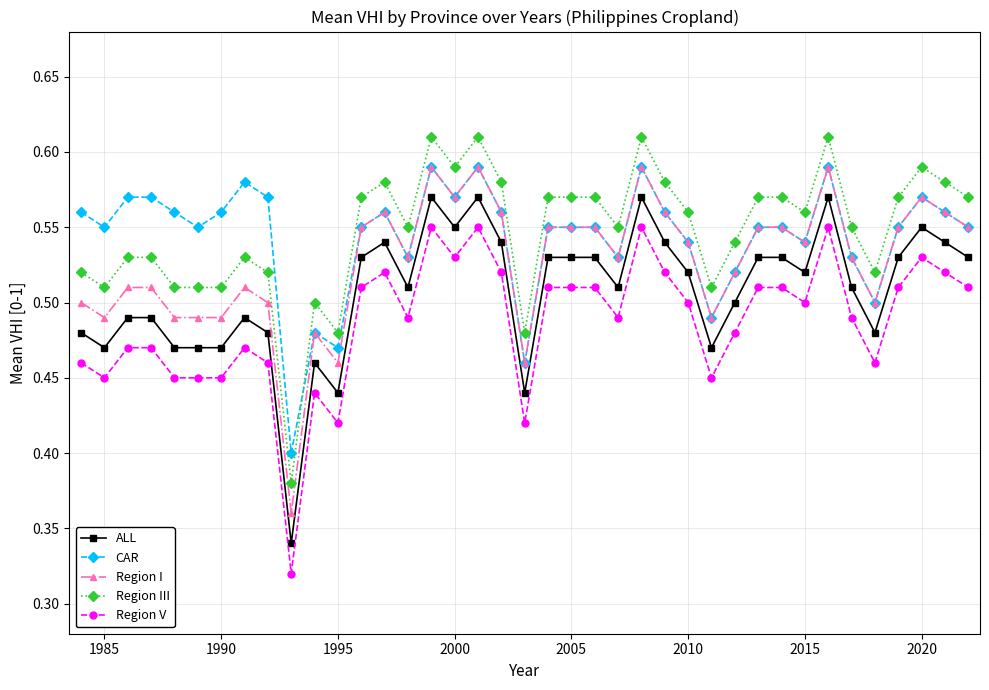

At how many categories does at least one series exceed 0?

39